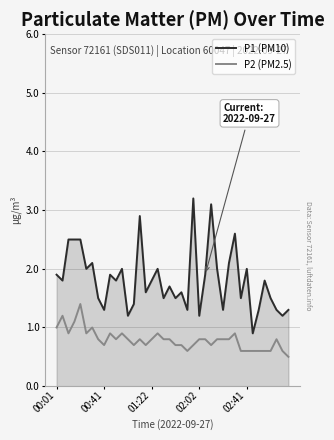

What is the lowest value of the P1 (PM10) series?

0.9